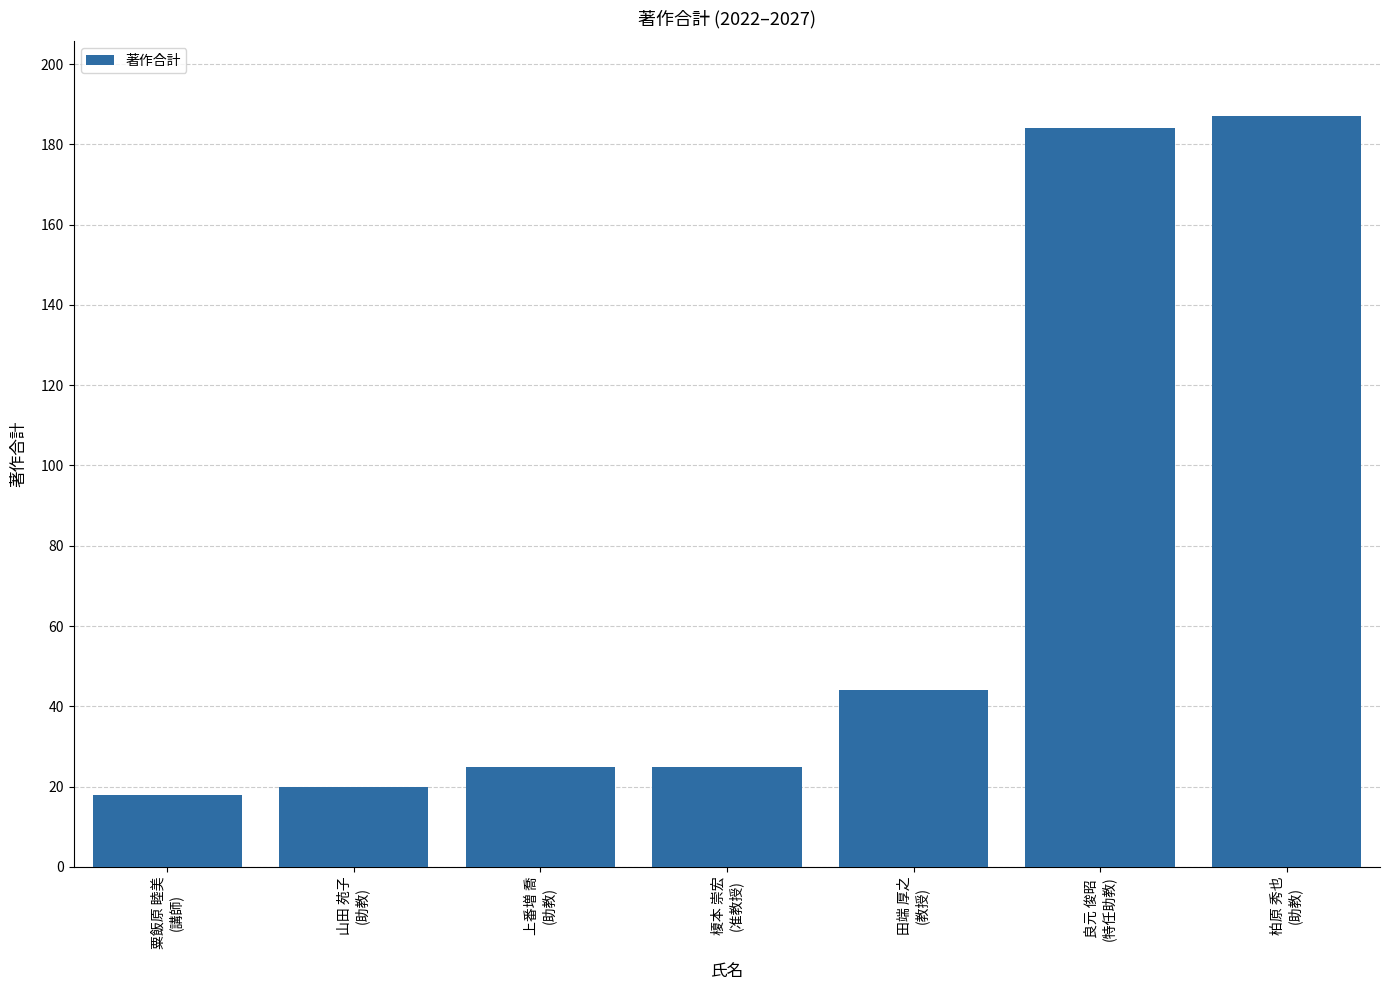

What is the change in value from 榎本 崇宏
(准教授) to 田端 厚之
(教授)?

+19